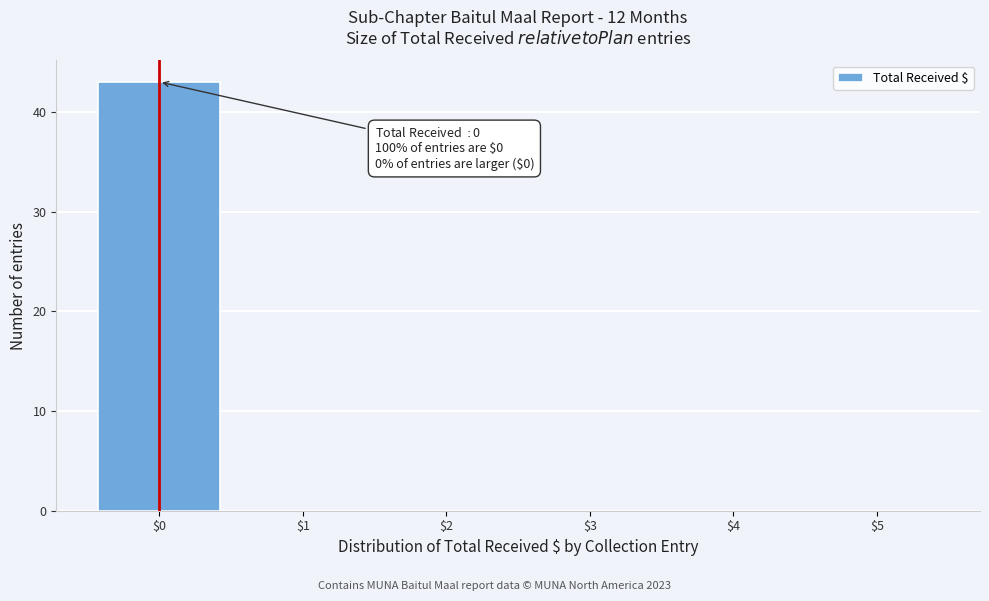

Which range on the x-axis has the tallest bar?

-0.5 to 0.5